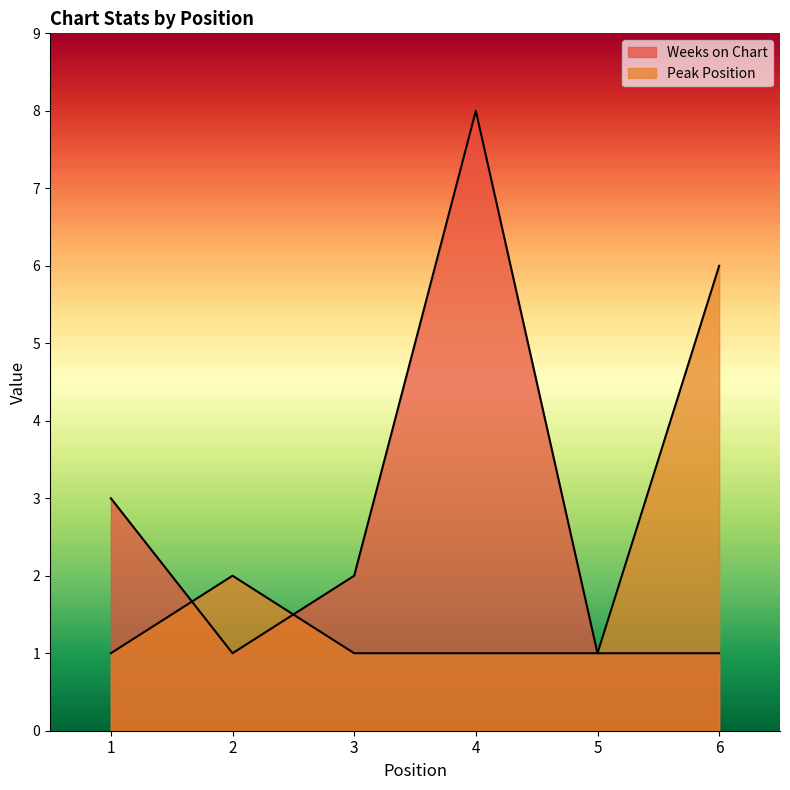

What value does the Weeks on Chart series have at 5?

1